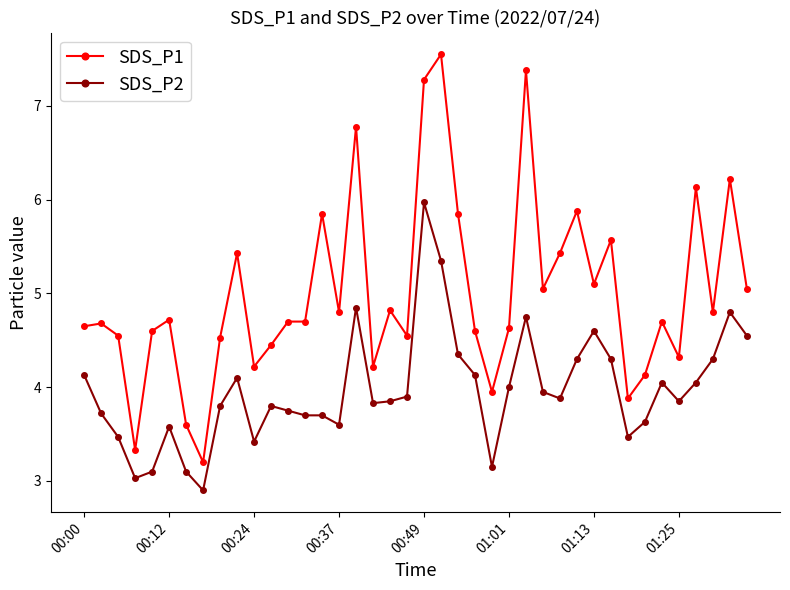

True or false: SDS_P1 has more than 0 interior local peaks.

True